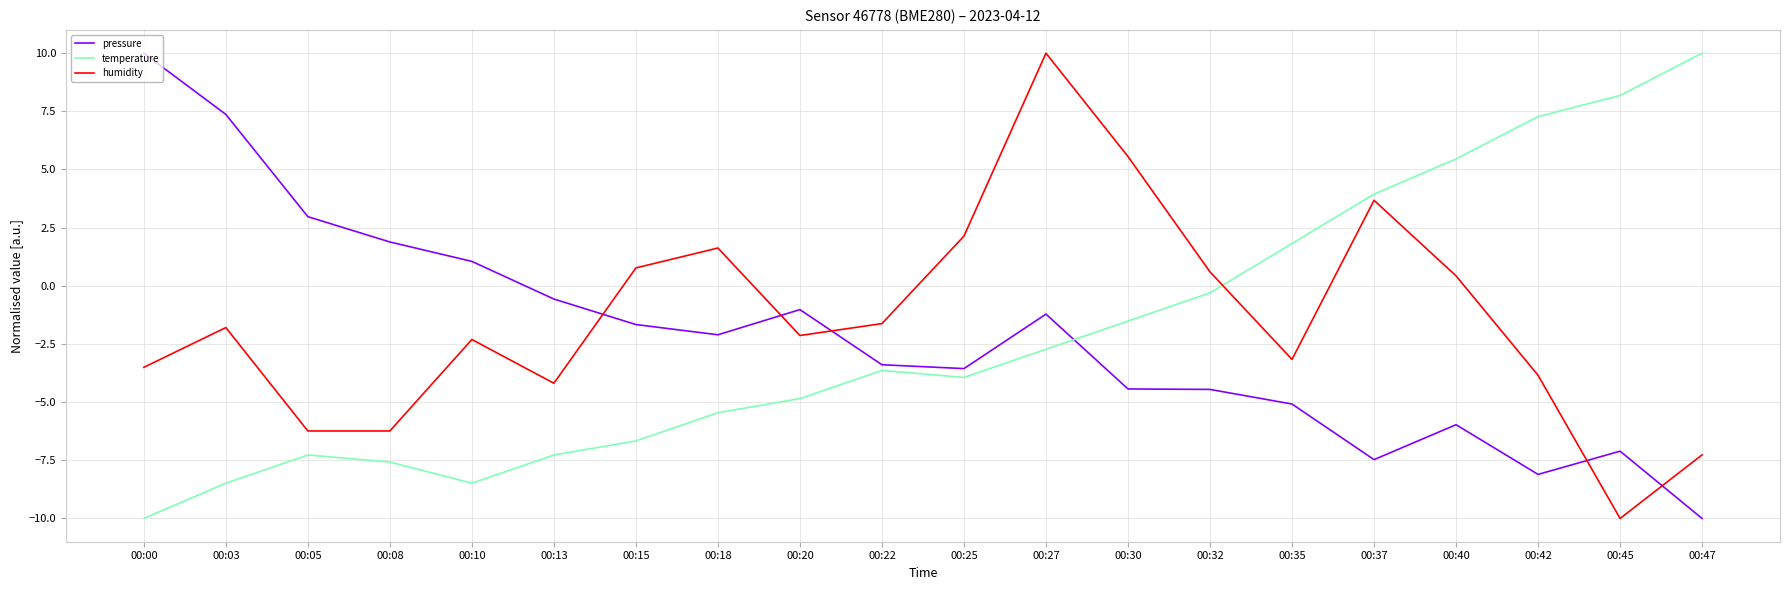

Count the number of data series in this chart.

3